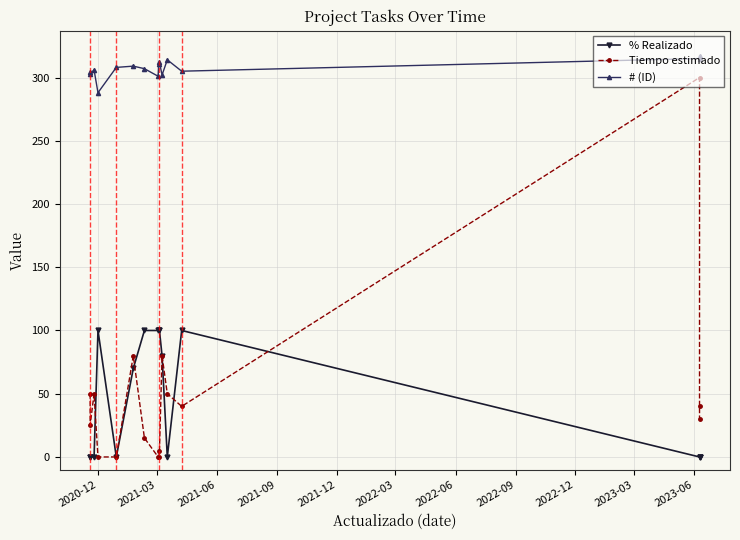

Is it true that # (ID) equals 307 at 2022-06?

True